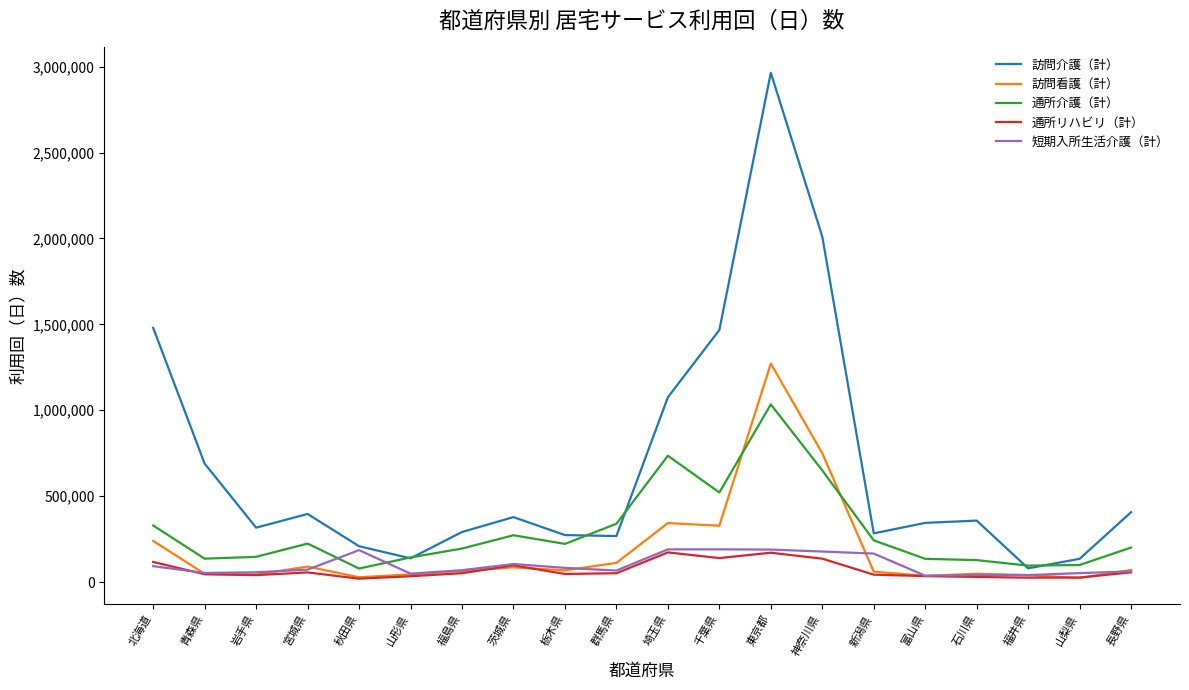

What is the maximum value for 訪問介護（計）?

2964679